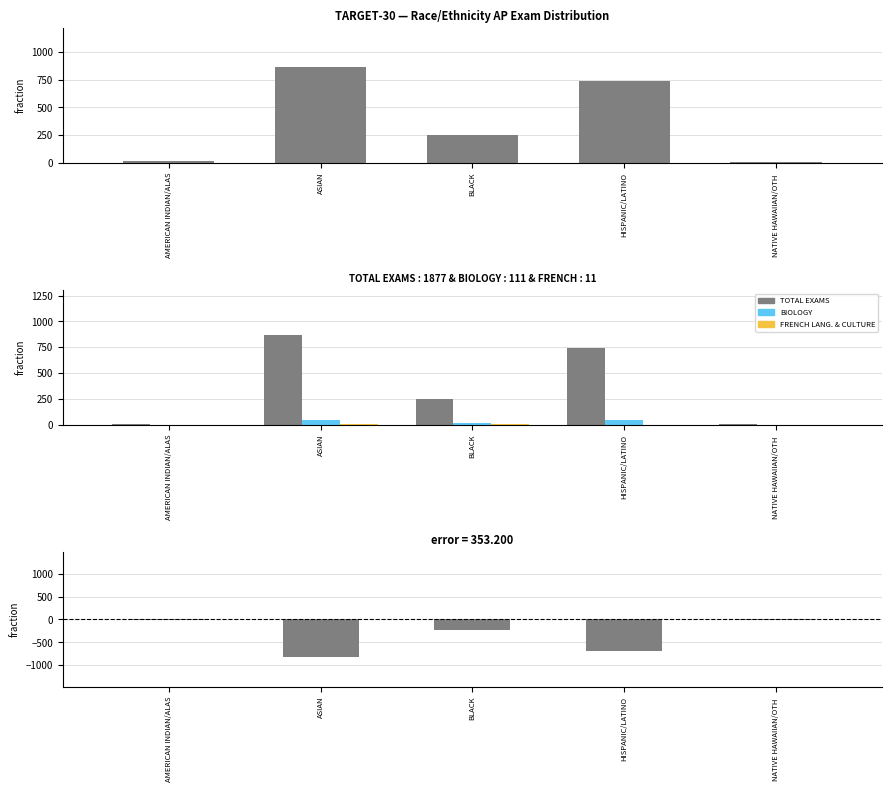

The value of FRENCH LANG. & CULTURE at NATIVE HAWAIIAN/OTH  is 0. True or false?

True